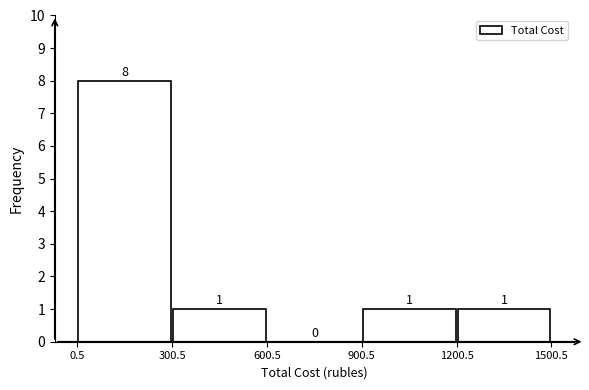

Reading left to right, list every bar in this chart as the range it spans on the x-axis followed by its height.

0.5 to 300.5: 8
300.5 to 600.5: 1
600.5 to 900.5: 0
900.5 to 1200.5: 1
1200.5 to 1500.5: 1